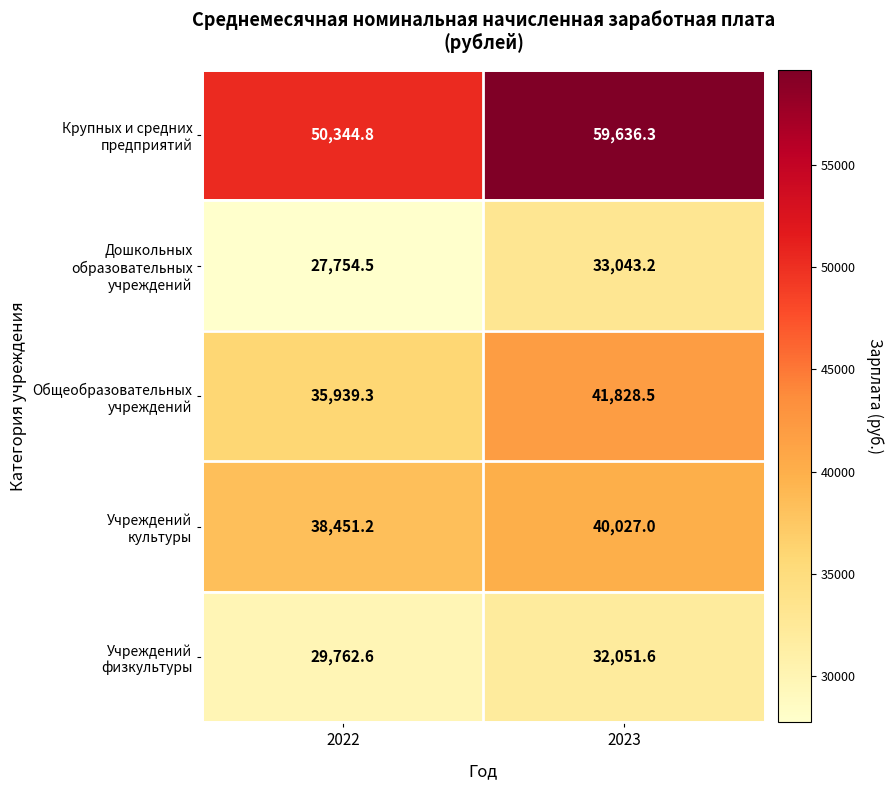

What is the total value across all series at 2023?

206586.6